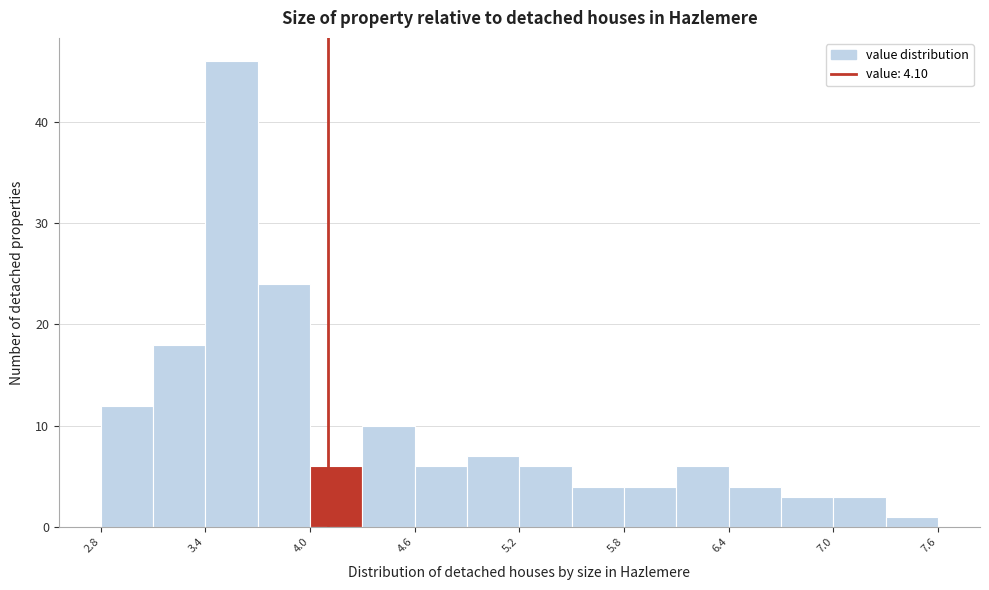

Around what value on the x-axis is the tallest bar? Give the approximate position of its centre, as read against the axis.

3.6